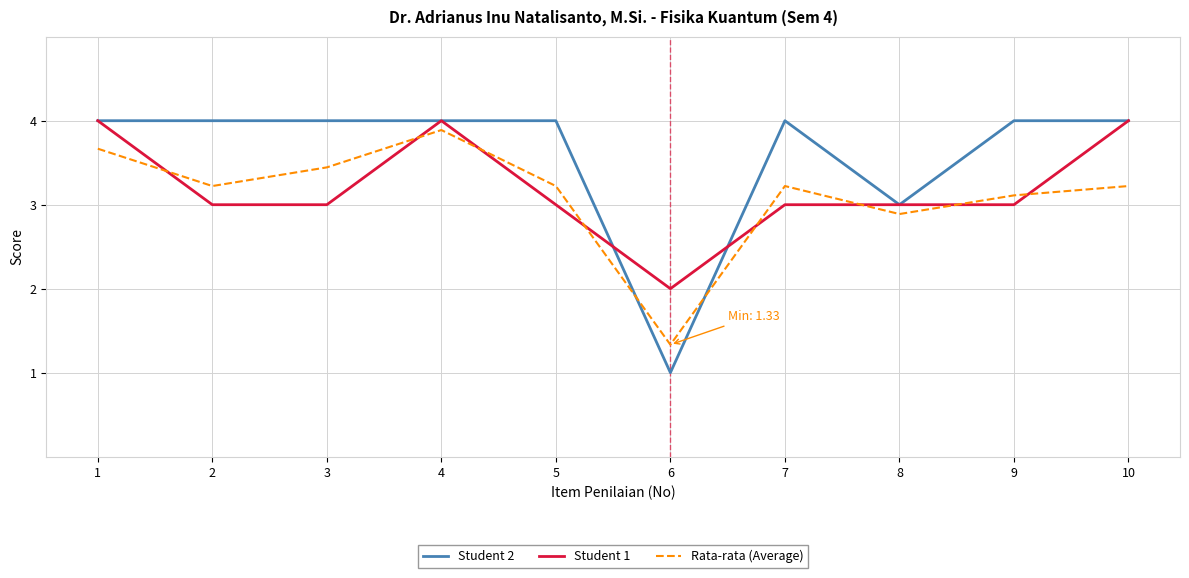

Which series has the largest range (max minus min)?

Student 2